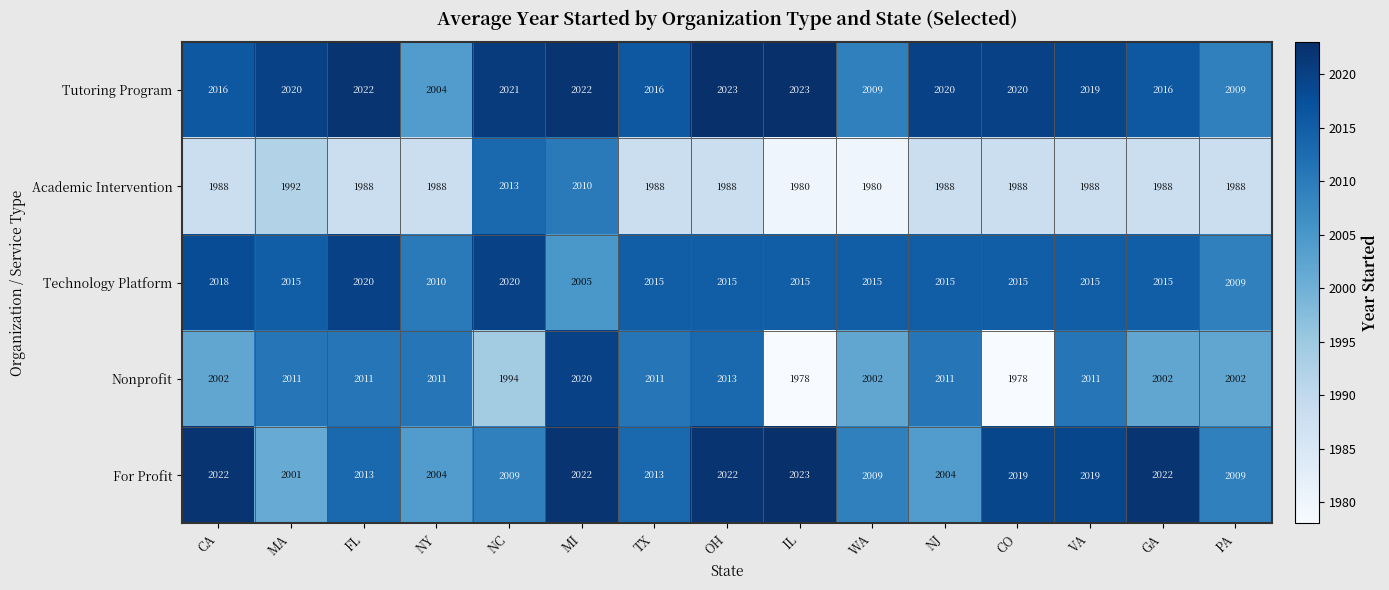

What is the difference between the Tutoring Program values at TX and MI?

6